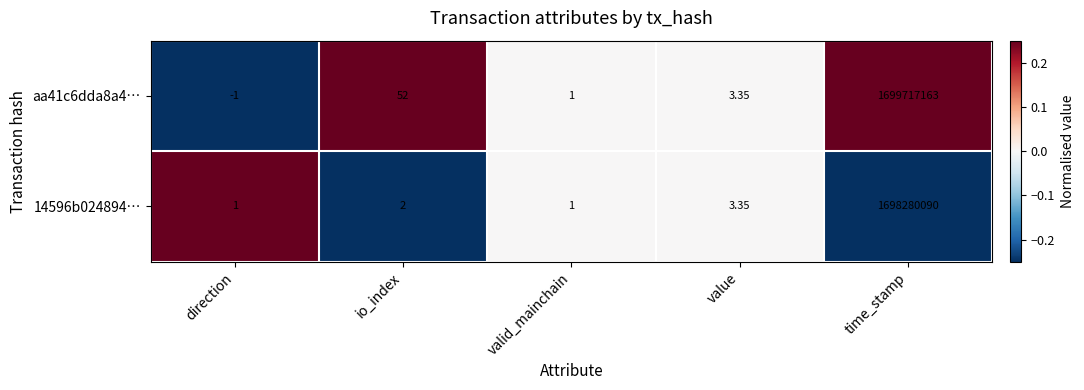

Rank the series by their maximum value, from lowest to highest.

14596b024894…, aa41c6dda8a4…